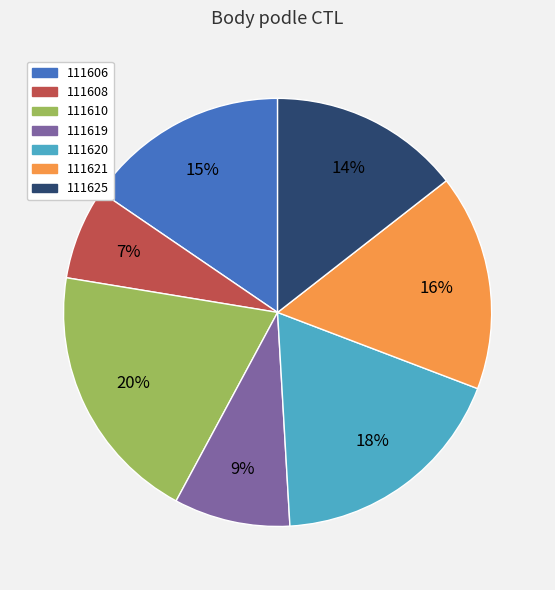

Which category has the biggest portion of the pie?

111610